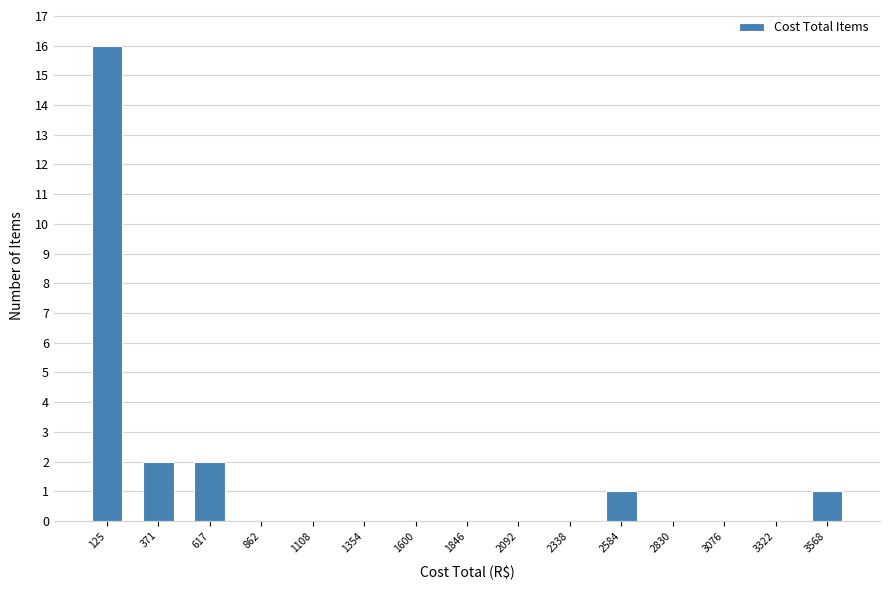

How tall is the bar that spans 0 to 250 on the x-axis? Neither the bar edges nor the heights are printed on the chart, so give them approximately, as read against the axes.

16